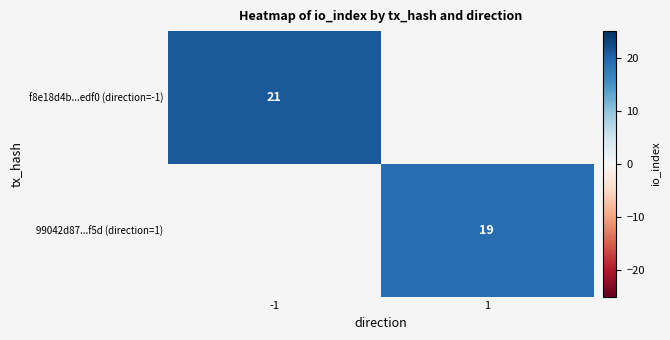

Is it true that 99042d87...f5d (direction=1) equals 19 at 1?

True